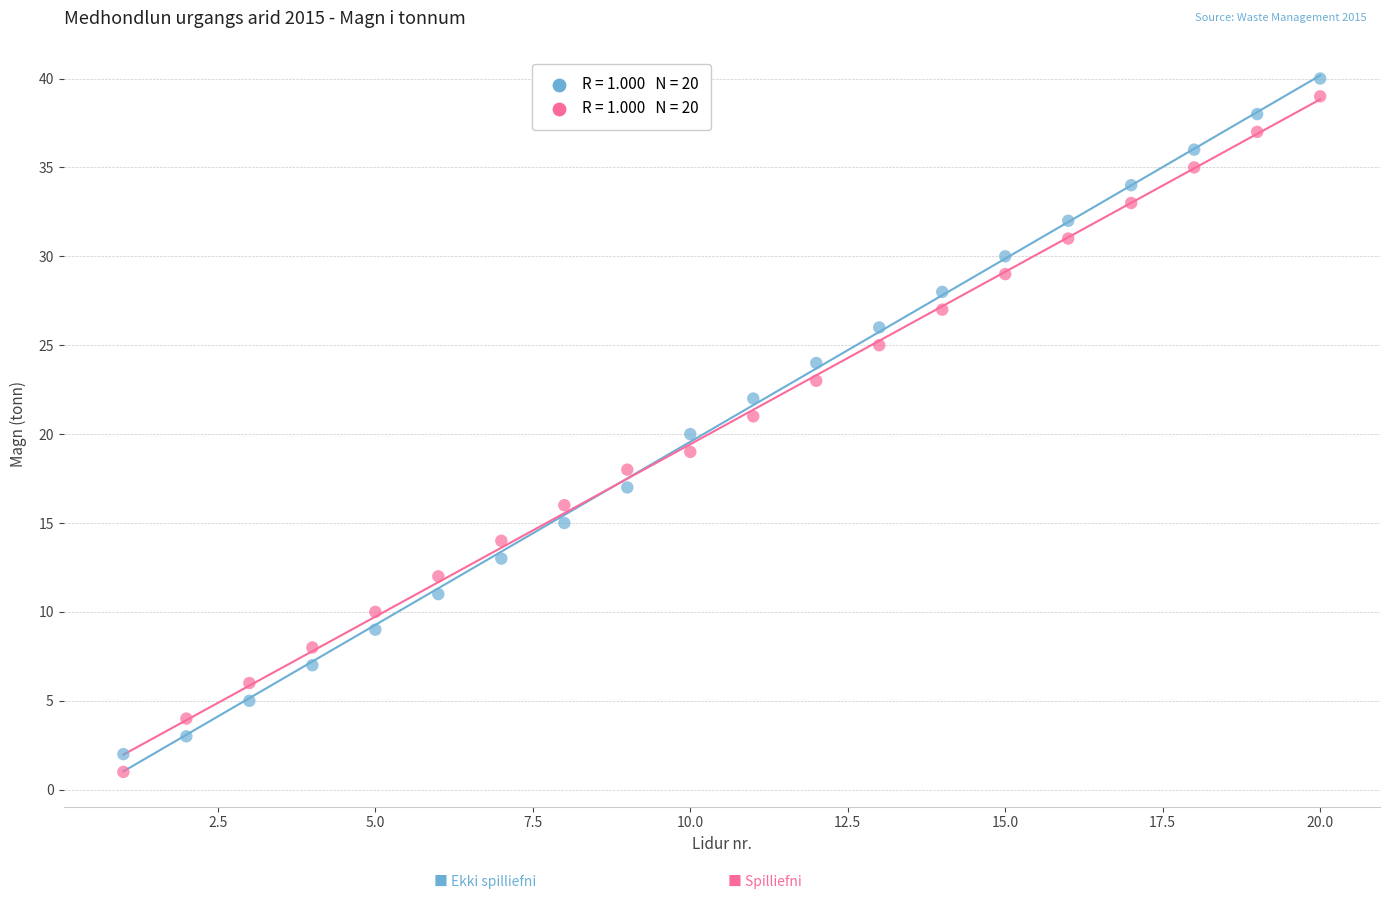

Across all data points, what is the range of Y values (max minus min)?

39